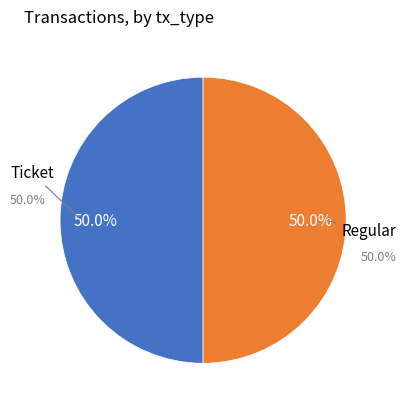

How many slices are in this pie chart?

2